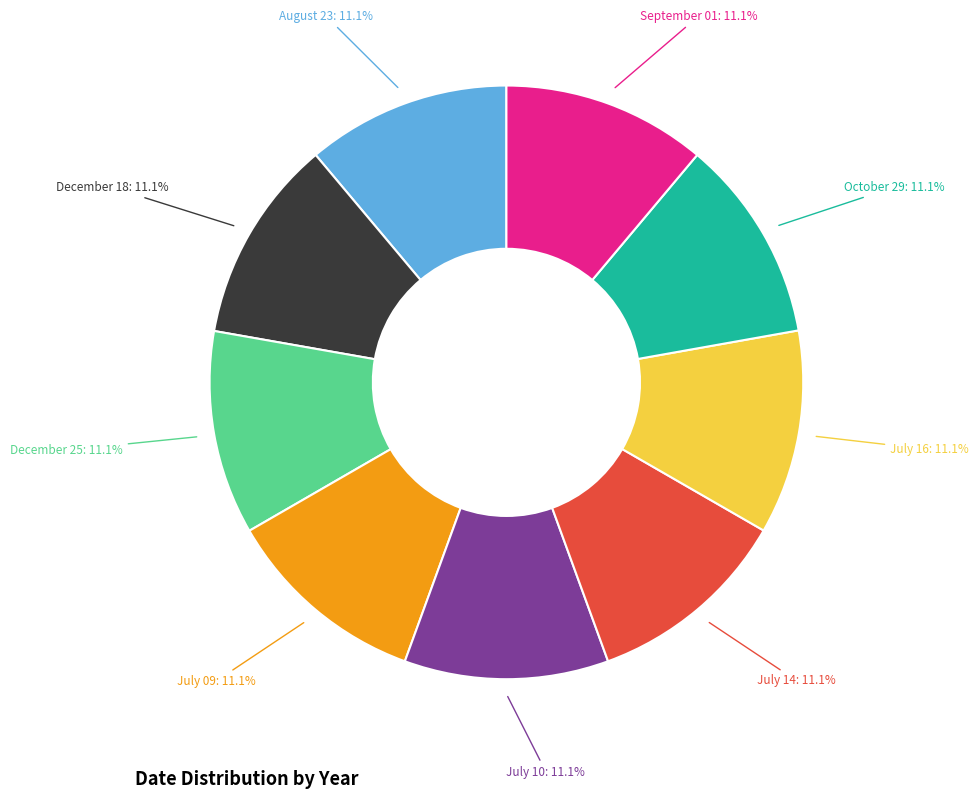

What is the ratio of the value at July 16 to the value at October 29?

1.0